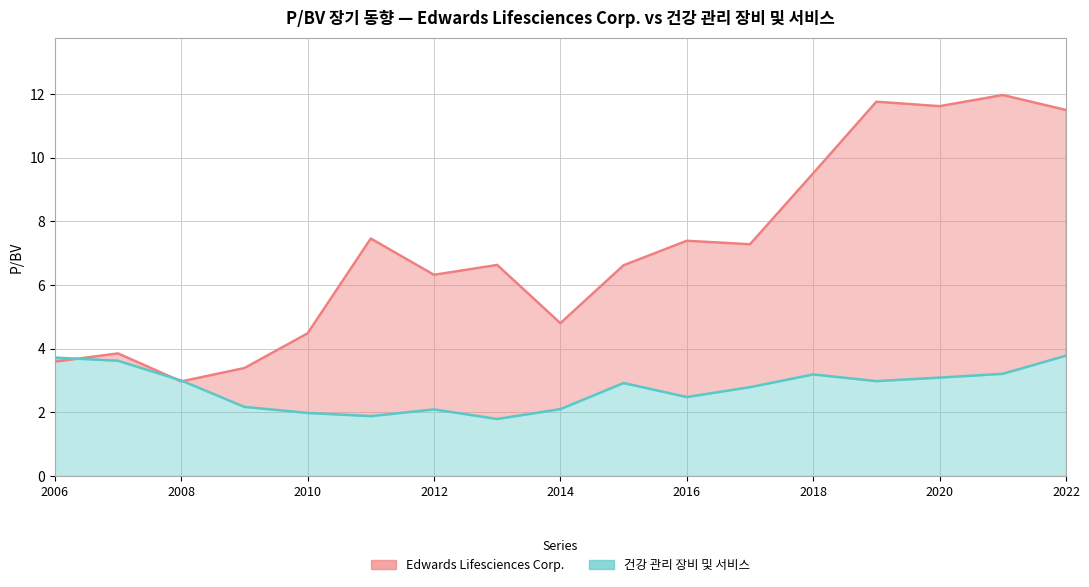

Which series has the largest total across all categories?

Edwards Lifesciences Corp.